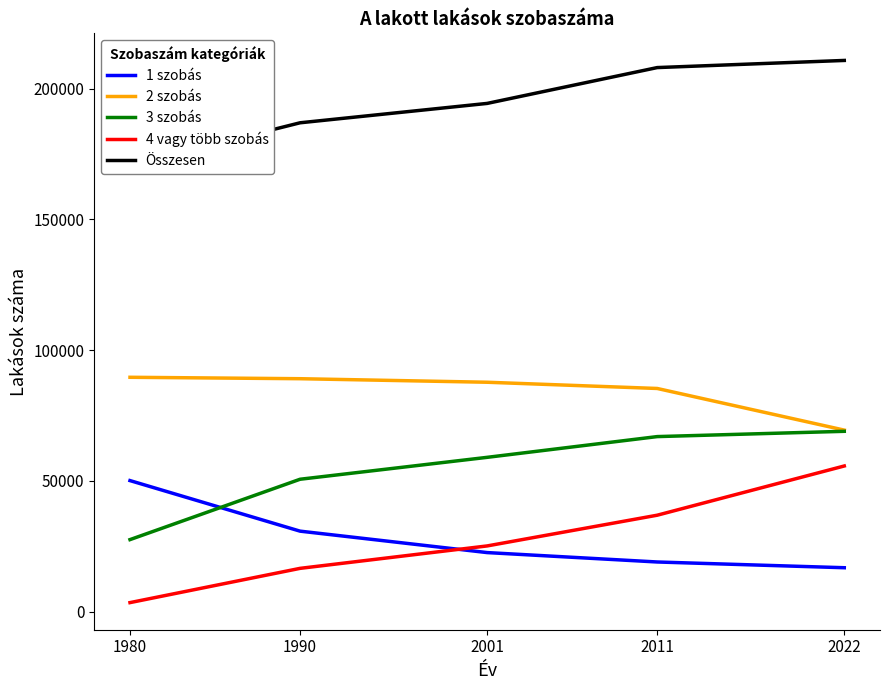

At which label is 4 vagy több szobás closest to 29554?

2001